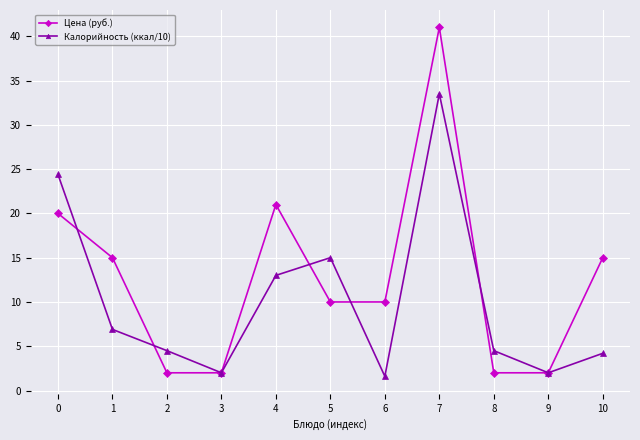

What is the approximate value of Калорийность (ккал/10) at 6?

1.6